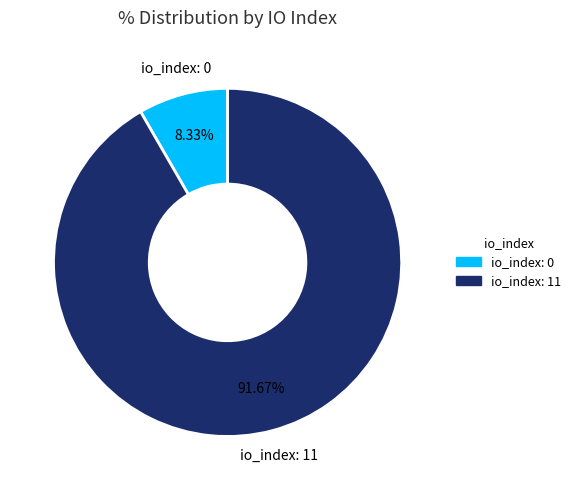

To the nearest percent, what is the difference between the largest and smallest slice percentages?

83%